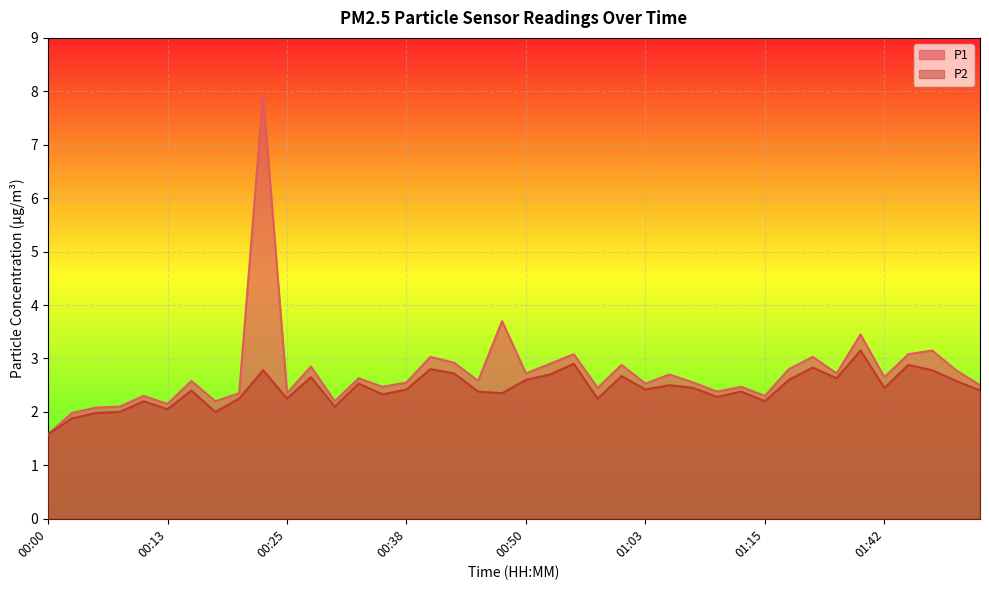

True or false: P2 has more than 0 interior local peaks.

True